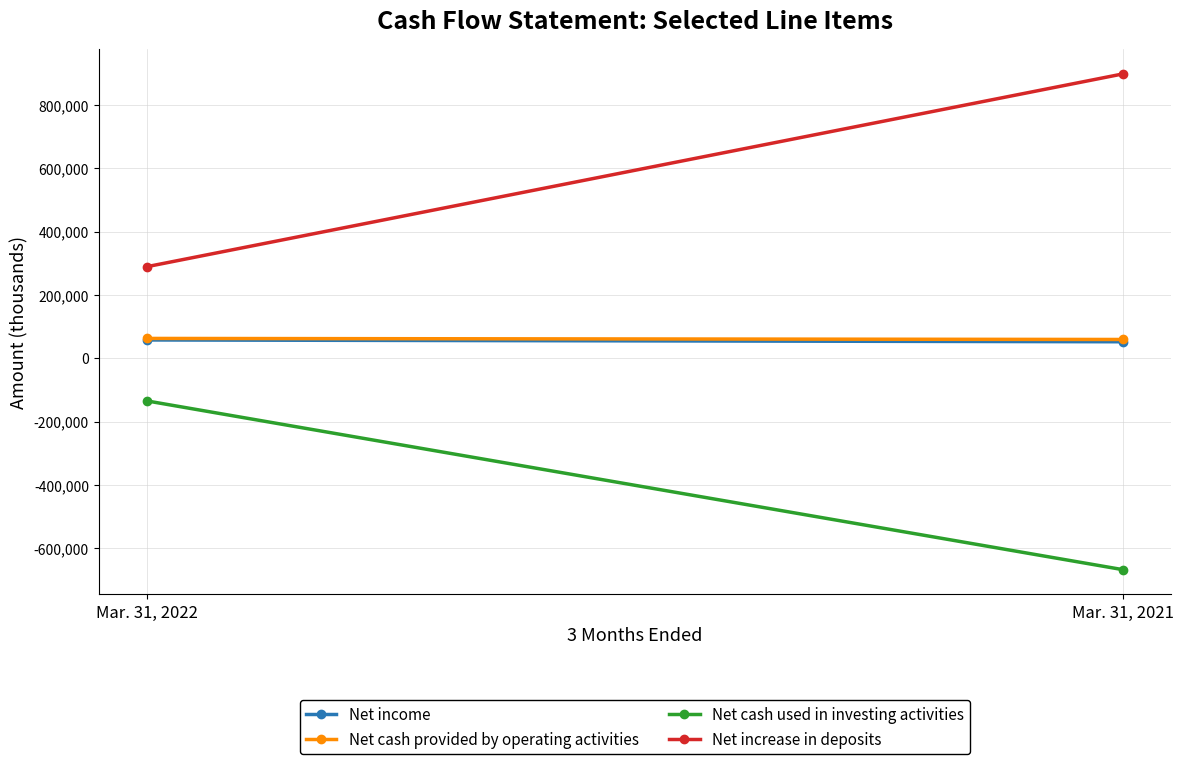

Count the number of data series in this chart.

4